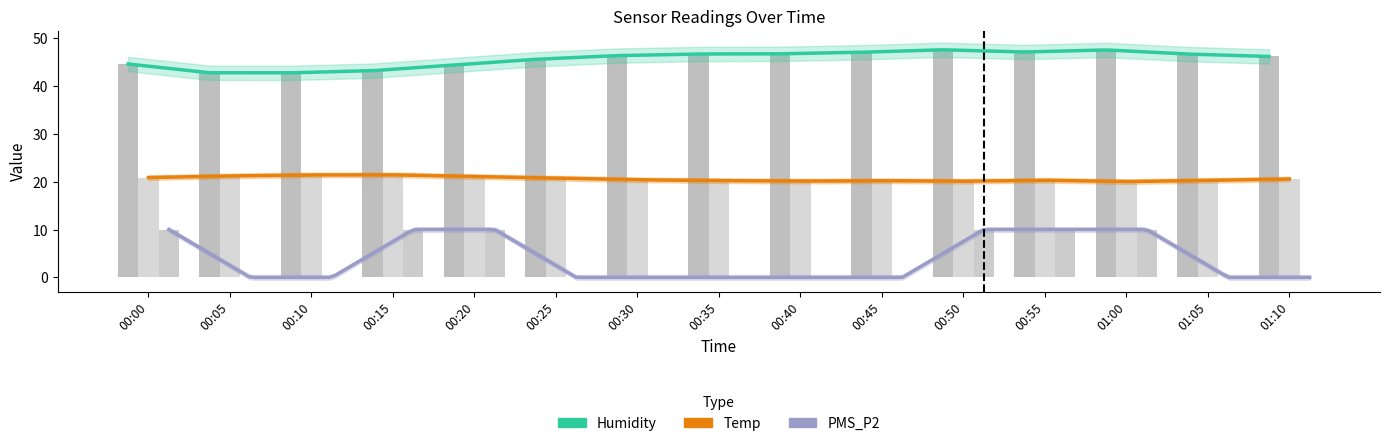

True or false: Humidity has a value of 71.3 at 00:05.

False